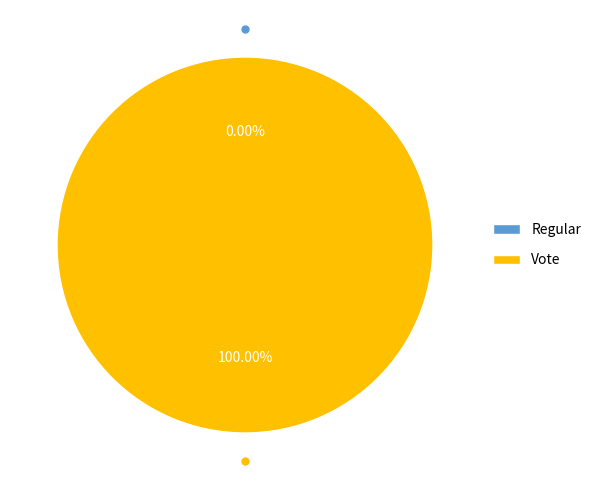

What is the largest slice in the pie chart?

Vote